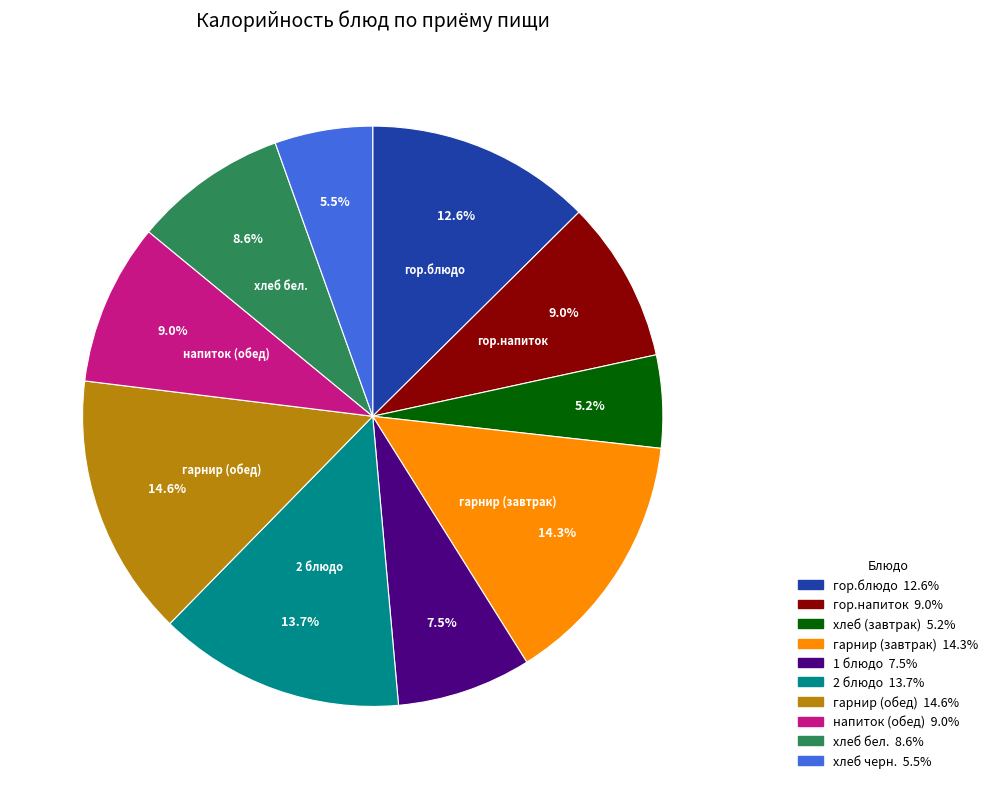

Count the number of slices in the pie.

10